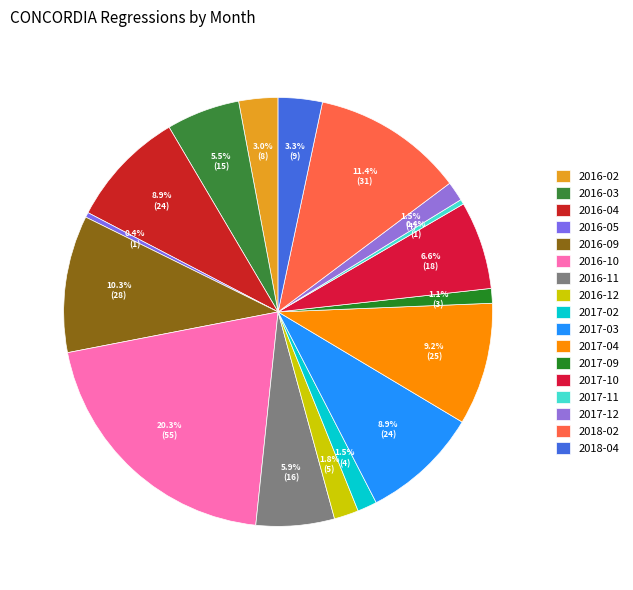

Count the number of slices in the pie.

17